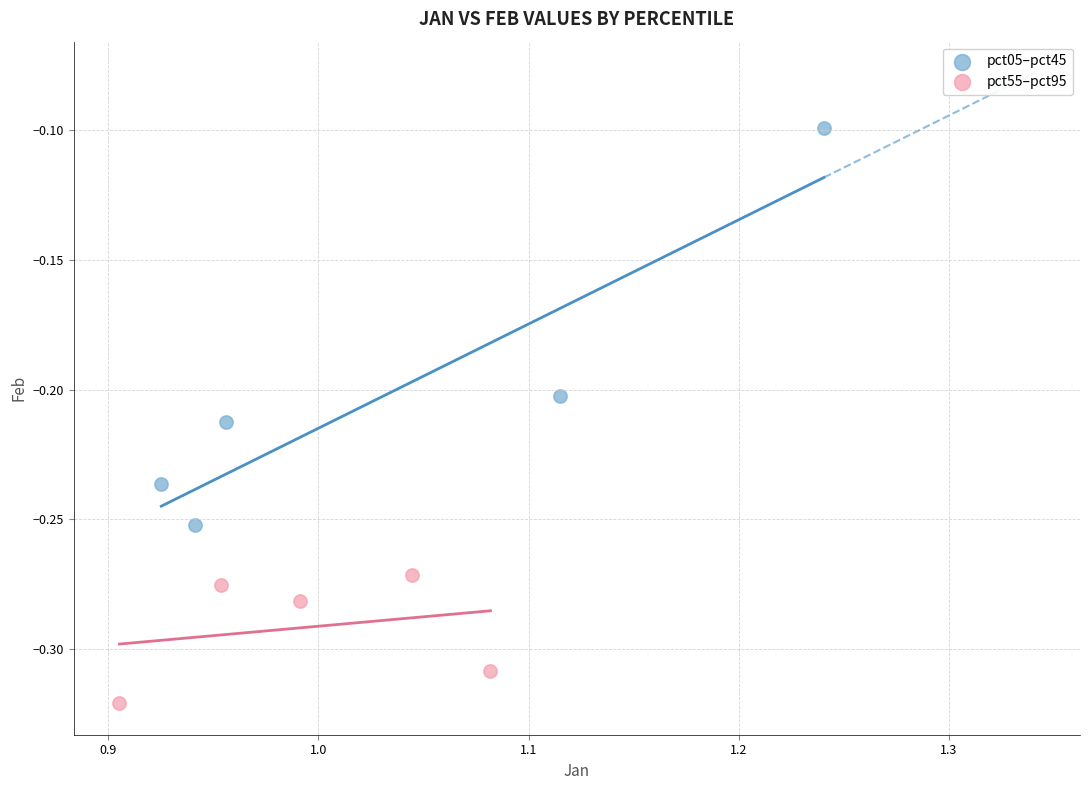

Which series reaches the maximum Y coordinate?

pct05–pct45